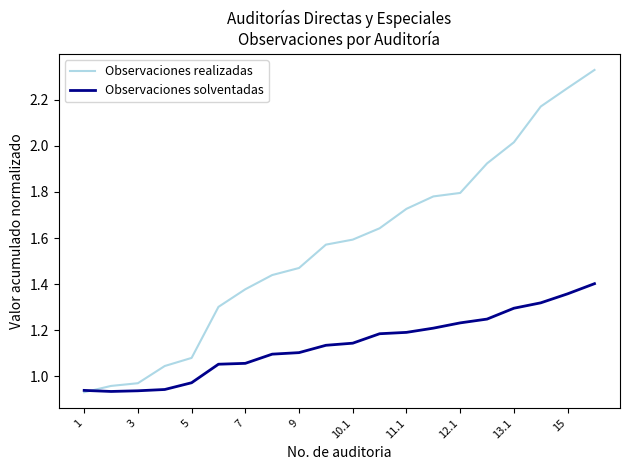

How many series are shown in this chart?

2